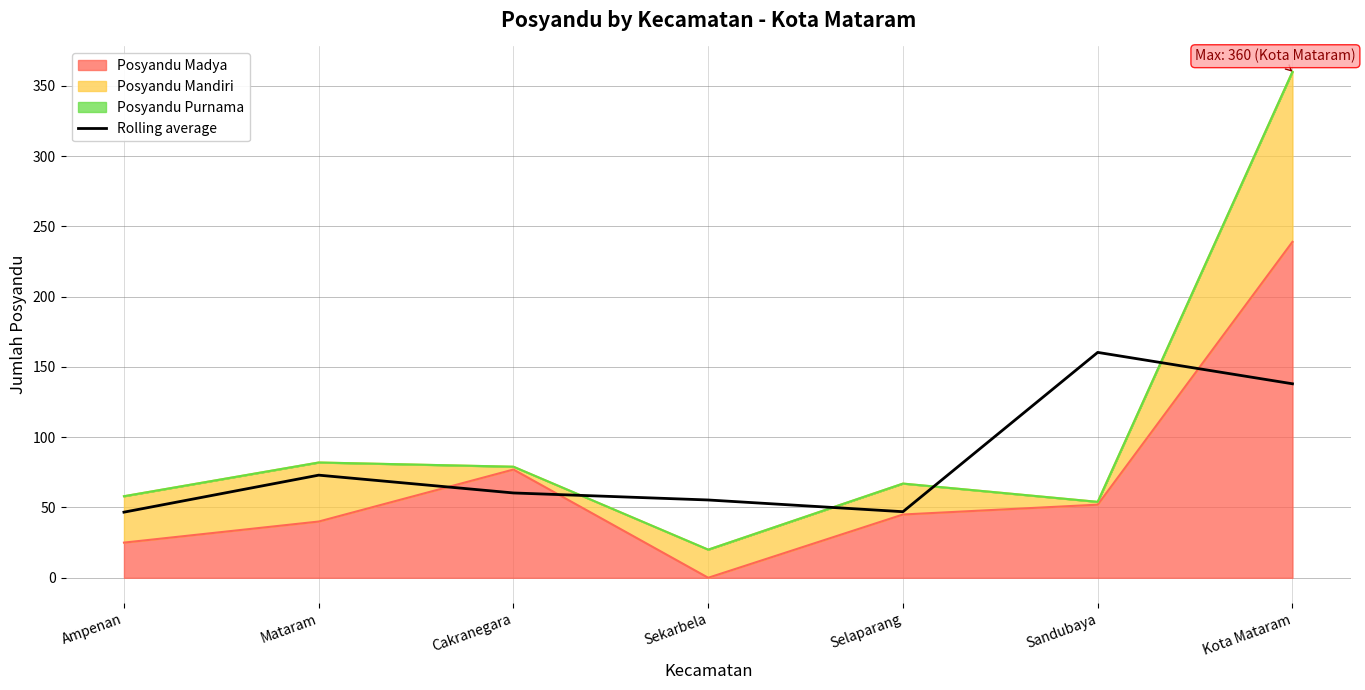

Does the chart have visible grid lines?

Yes